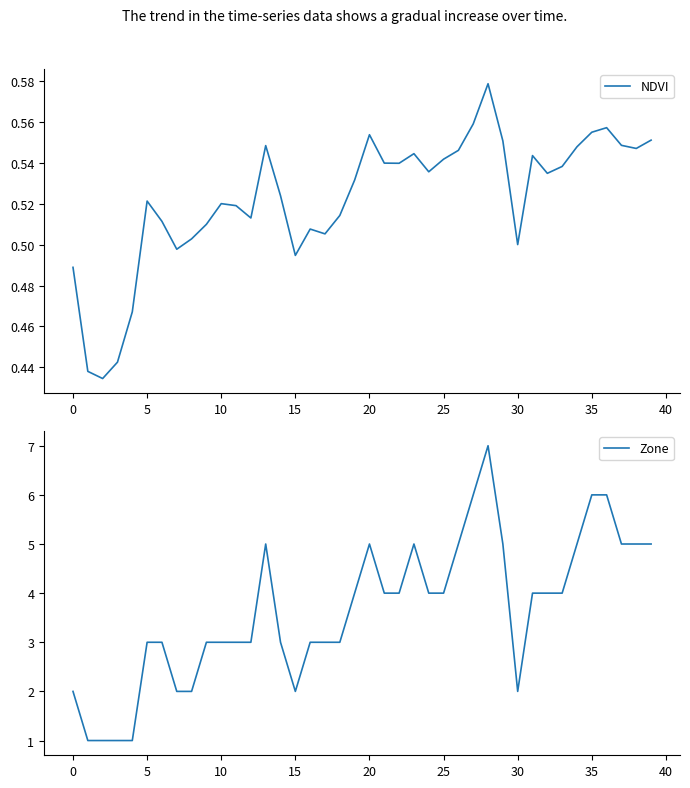

At 25, list the series in order from largest to smallest.

Zone, NDVI